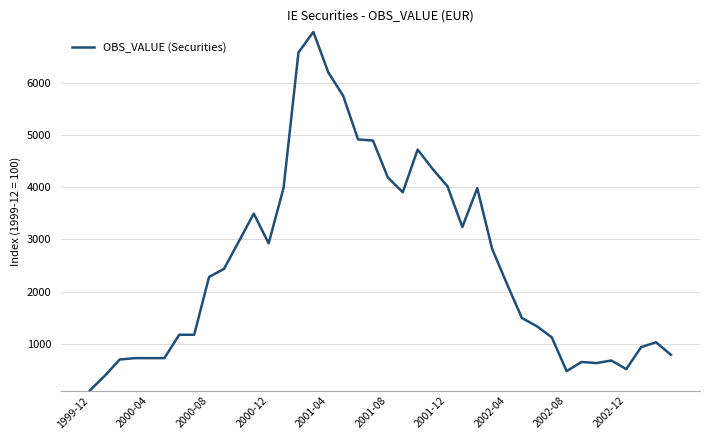

What is the maximum value shown in the chart?

6984.9